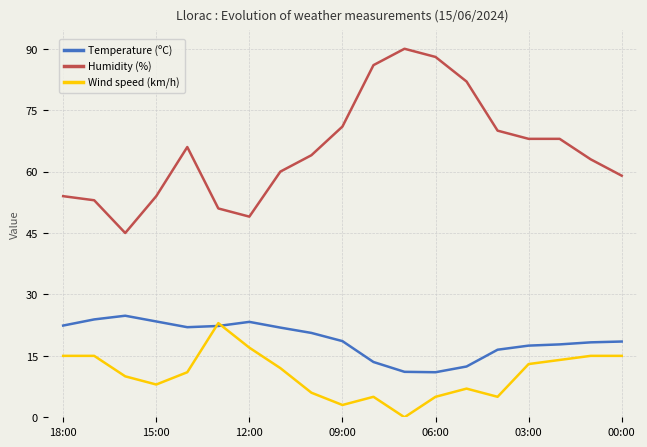

How many intersections are there between Wind speed (km/h) and Temperature (ºC)?

2